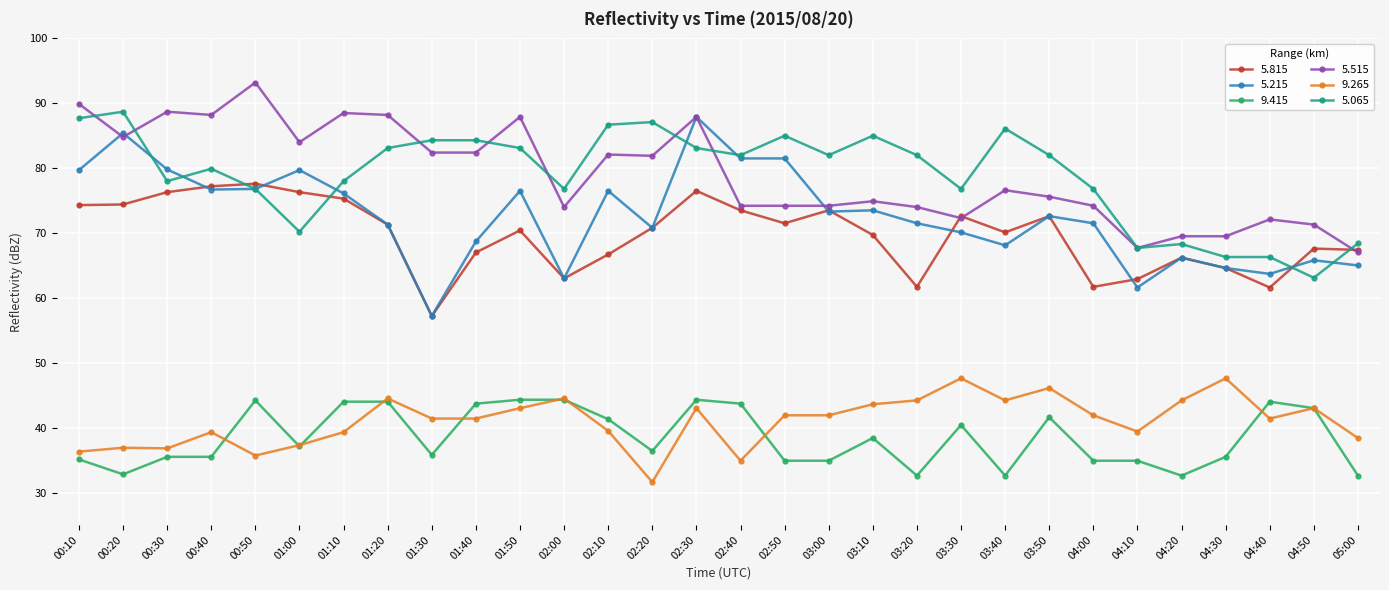

How many lines are shown in the chart?

6